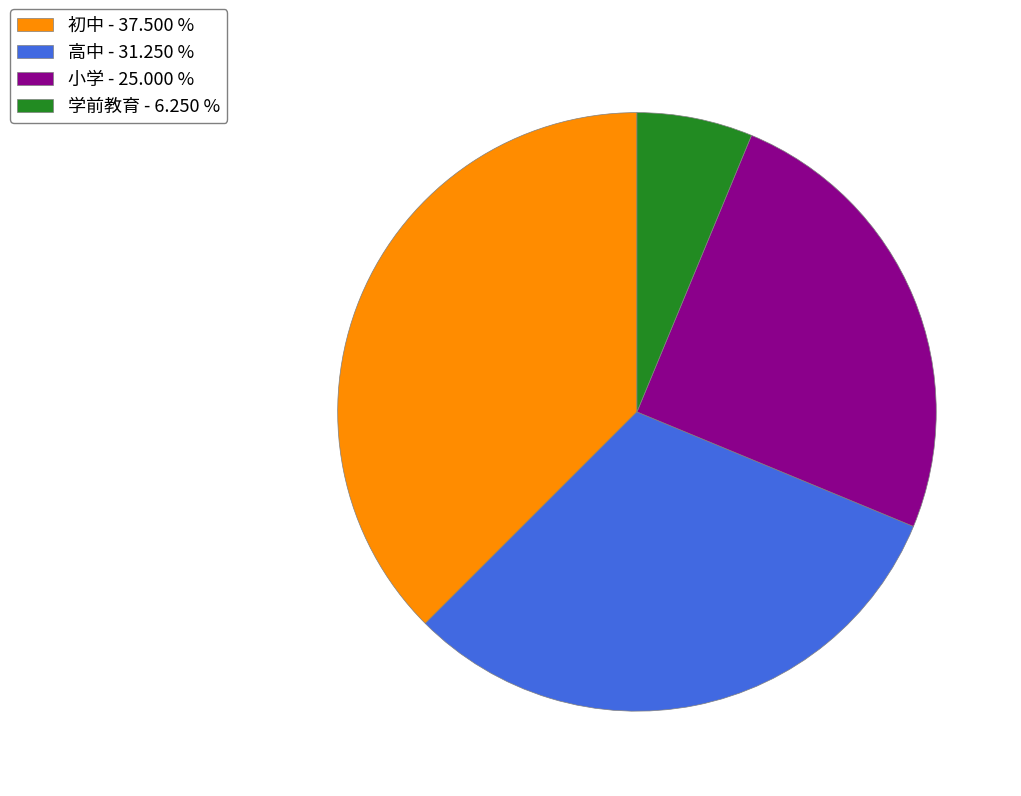

Which category has the biggest portion of the pie?

初中